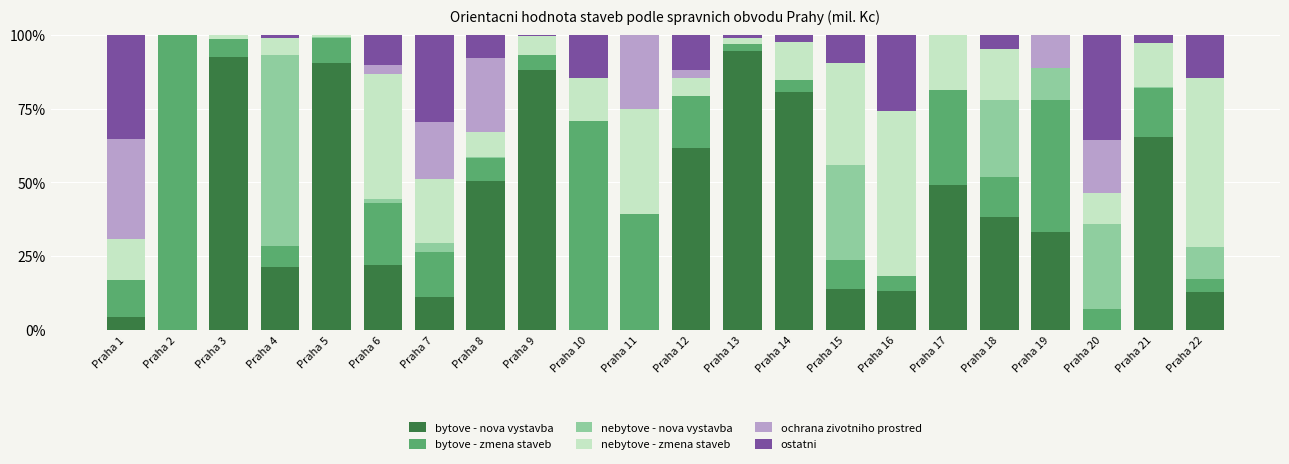

True or false: bytove - nova vystavba has a value of 0.0 at Praha 2.

True